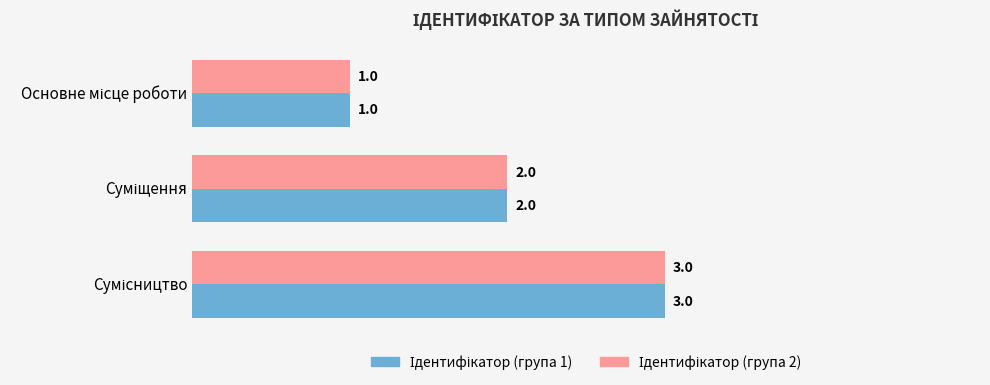

Reading right to left, extract all data points from this chart.

Ідентифікатор (група 1): 3	2	1
Ідентифікатор (група 2): 3	2	1